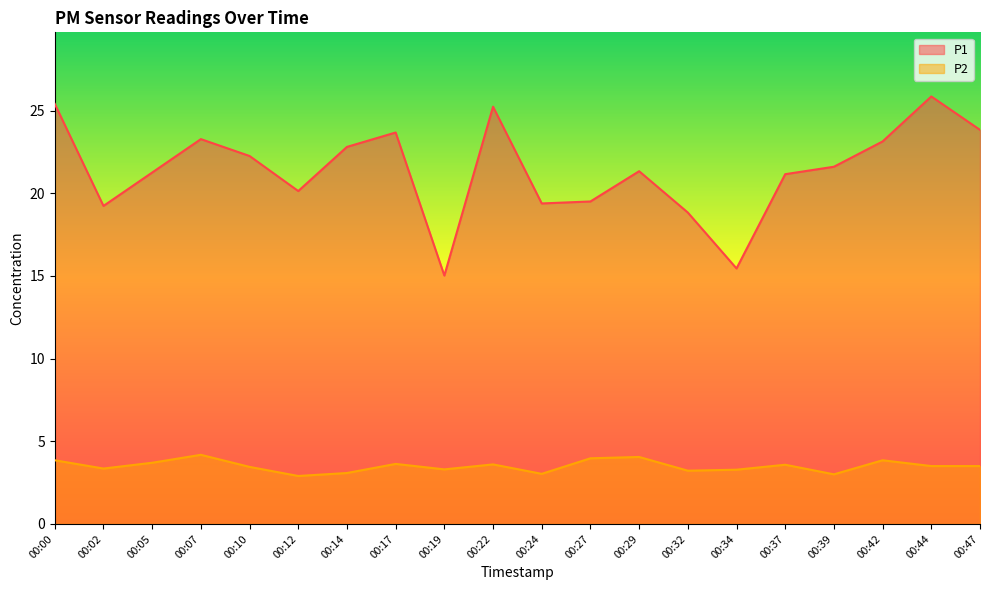

Reading left to right, transcribe all the data shown in this chart.

P1: 00:00=25.4	00:02=19.2	00:05=21.2	00:07=23.3	00:10=22.2	00:12=20.1	00:14=22.8	00:17=23.7	00:19=15.0	00:22=25.2	00:24=19.4	00:27=19.5	00:29=21.3	00:32=18.8	00:34=15.4	00:37=21.1	00:39=21.6	00:42=23.1	00:44=25.9	00:47=23.8
P2: 00:00=3.9	00:02=3.4	00:05=3.7	00:07=4.2	00:10=3.5	00:12=2.9	00:14=3.1	00:17=3.6	00:19=3.3	00:22=3.6	00:24=3.0	00:27=4.0	00:29=4.0	00:32=3.2	00:34=3.3	00:37=3.6	00:39=3.0	00:42=3.9	00:44=3.5	00:47=3.5